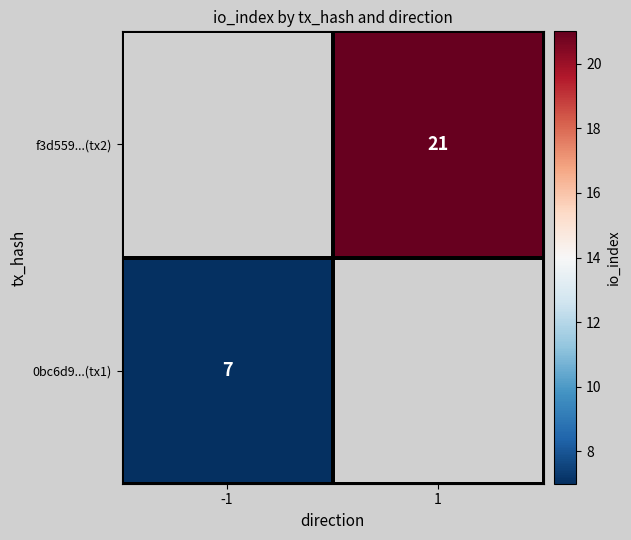

Is it true that 0bc6d9...(tx1) equals 7 at -1?

True